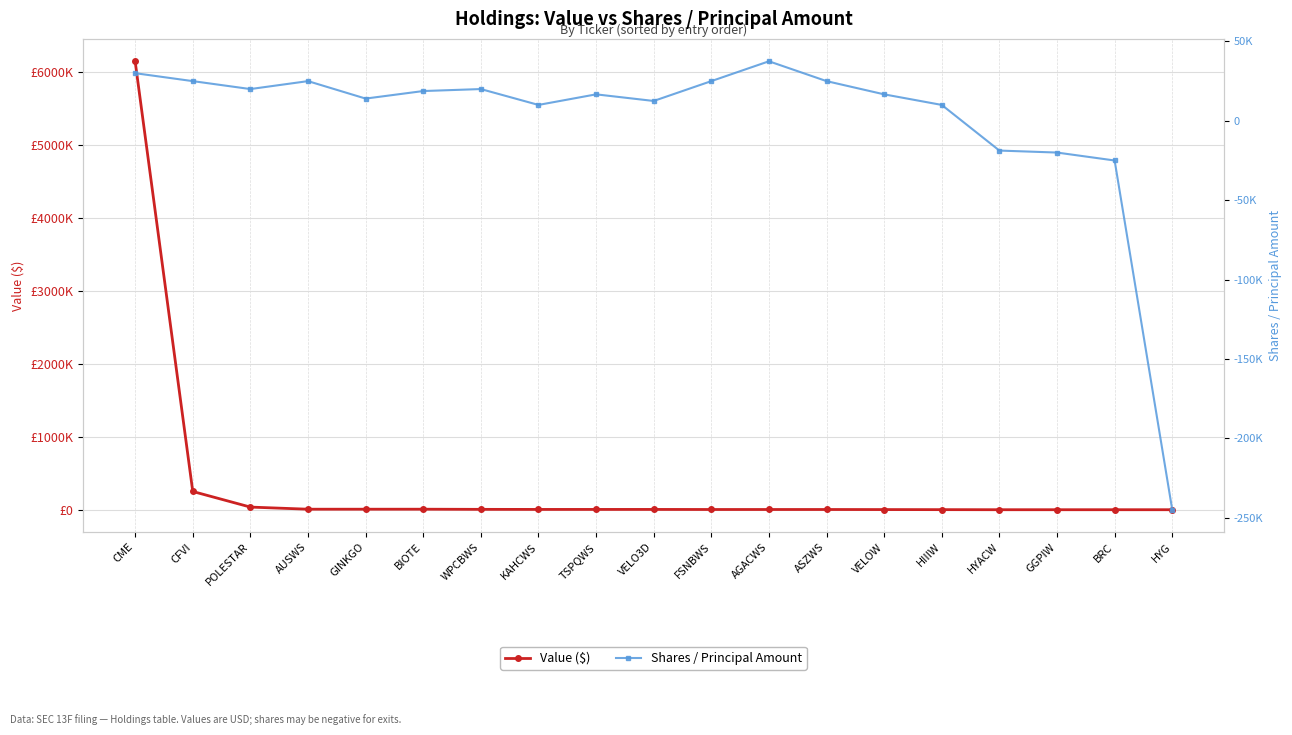

What is the total value across all series at HYG?

-245000